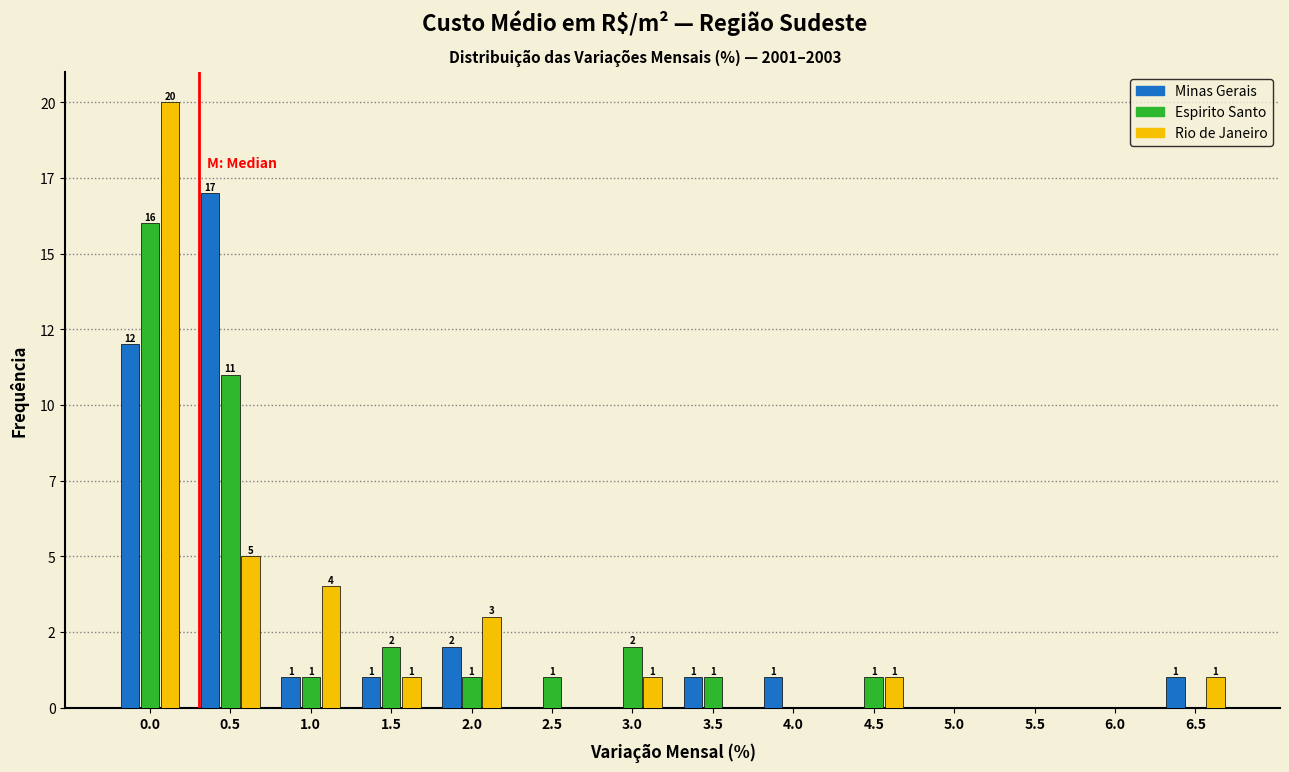

What are all the series names shown in the legend?

Minas Gerais, Espirito Santo, Rio de Janeiro